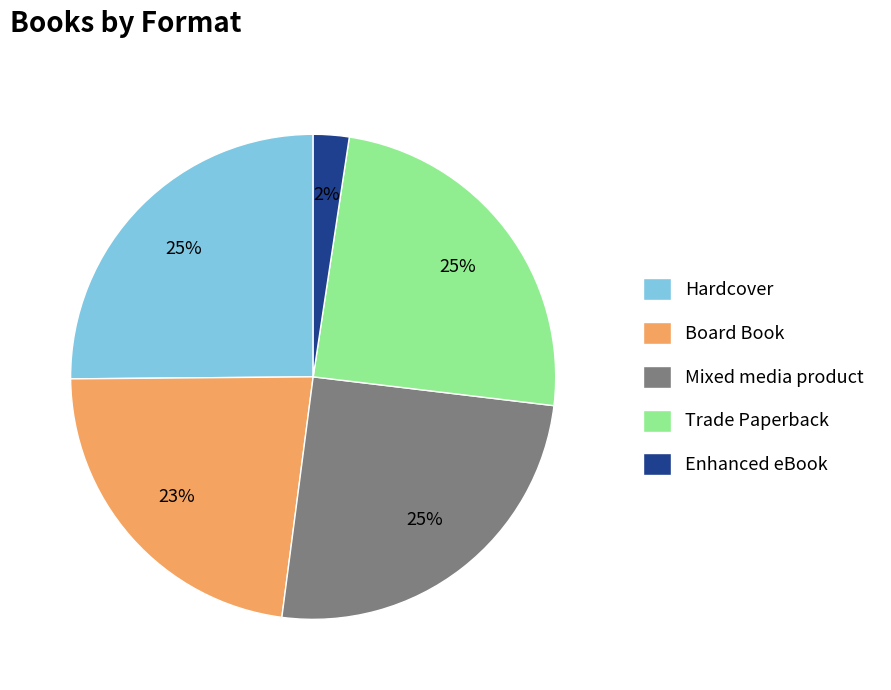

To the nearest percent, what portion does Hardcover represent?

25%